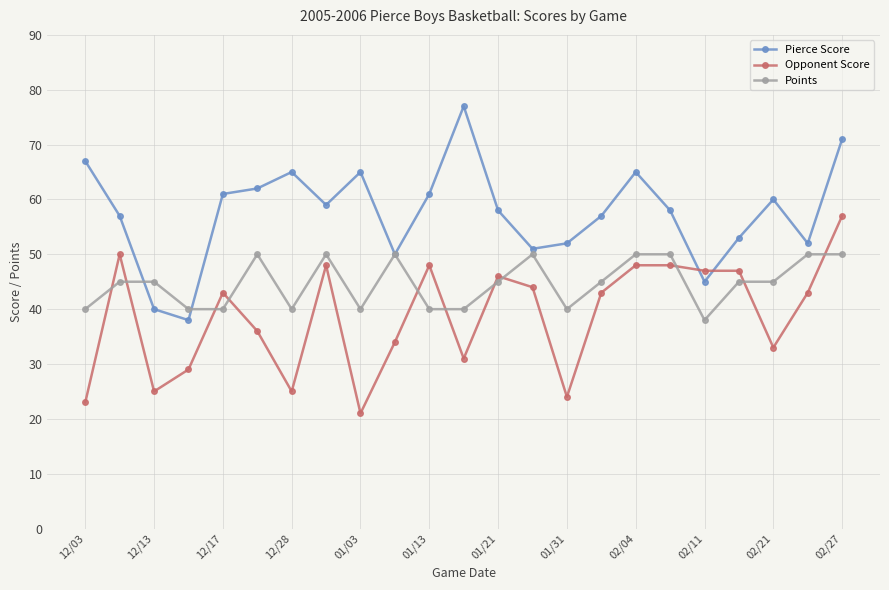

List the series in order of their overall mean, lowest first.

Opponent Score, Points, Pierce Score